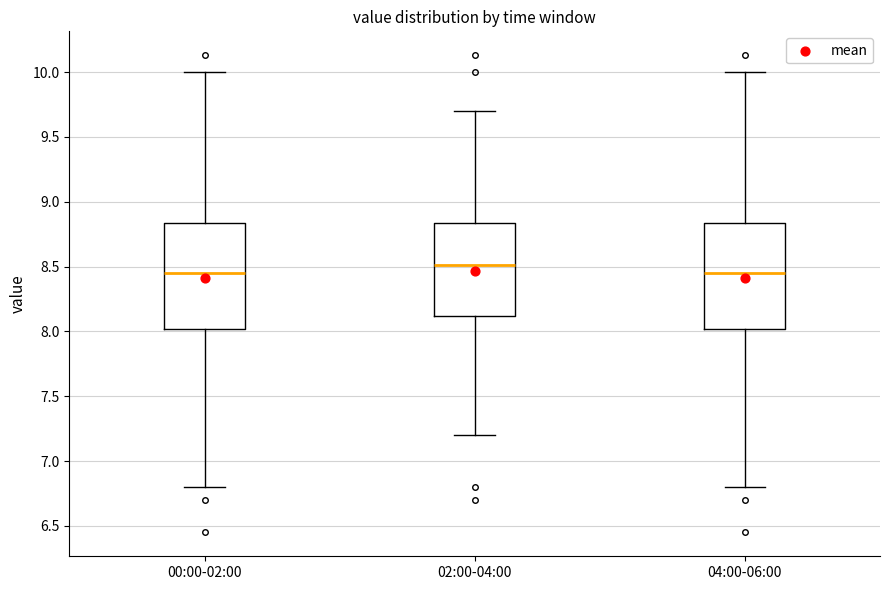

Where does the median line of the box for 02:00-04:00 sit on the y-axis? The values are not printed on the chart, so give them approximately, as read against the axis.

8.50